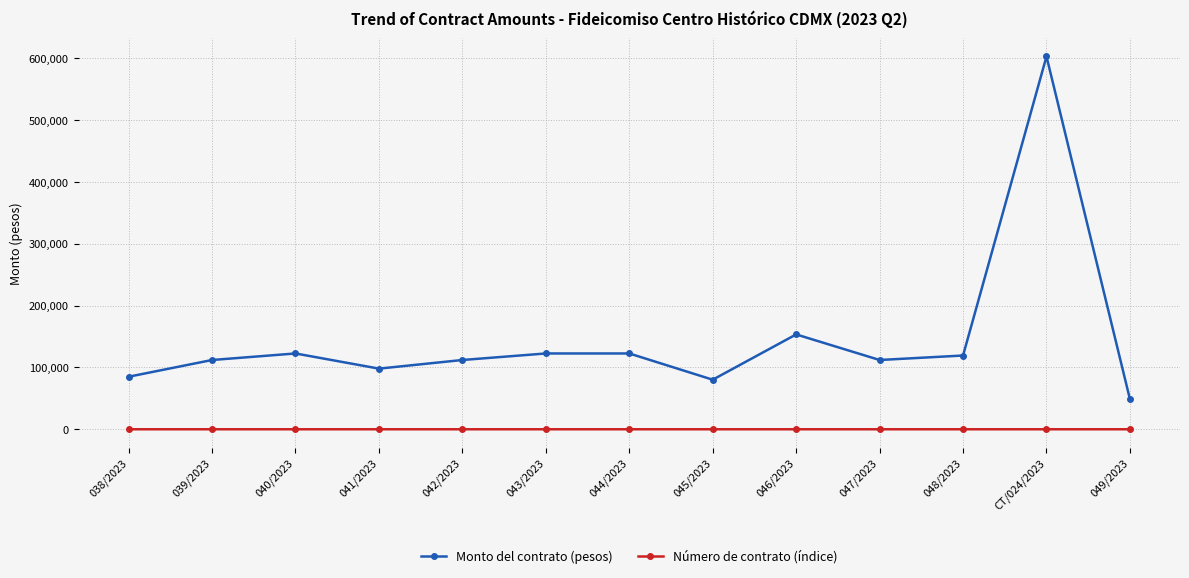

At which category is the sum across all series the highest?

CT/024/2023